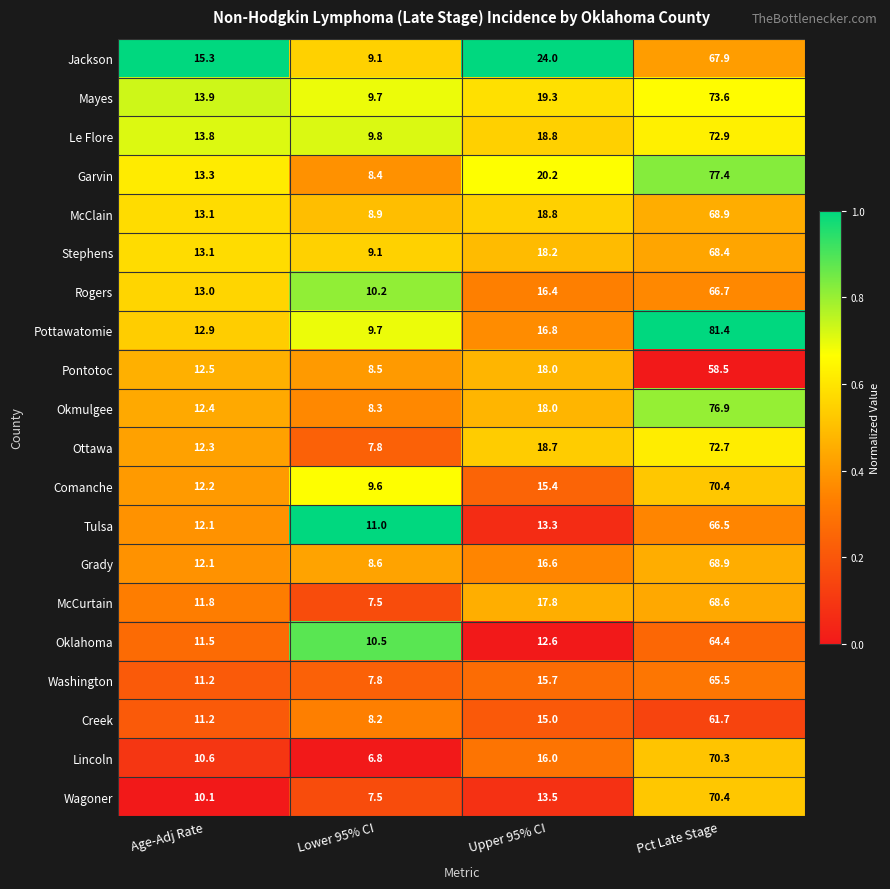

At which label does Garvin first exceed 20?

Upper 95% CI